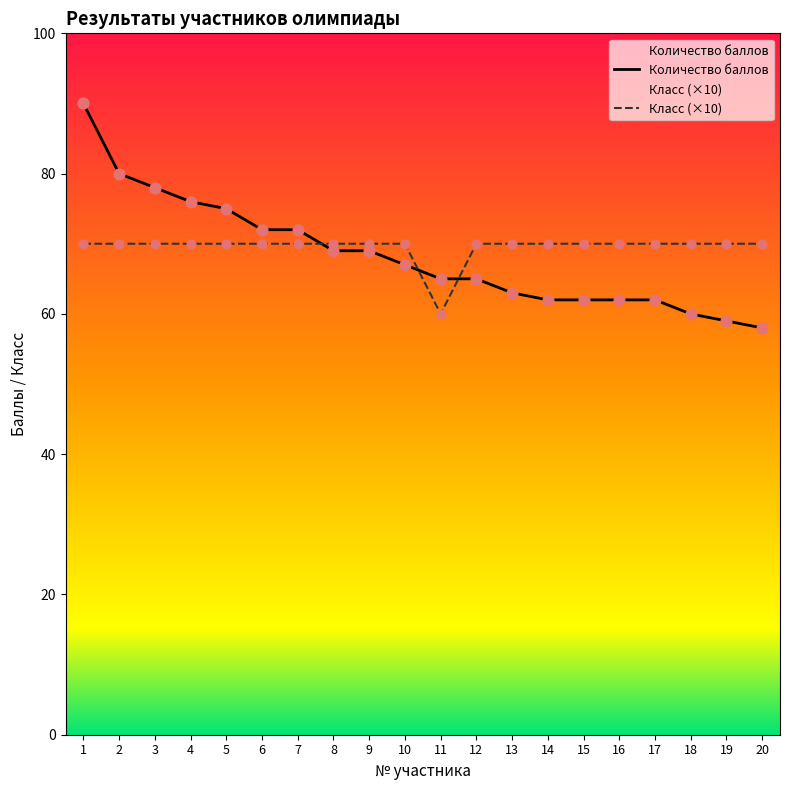

Which series has the largest total across all categories?

Класс (×10)